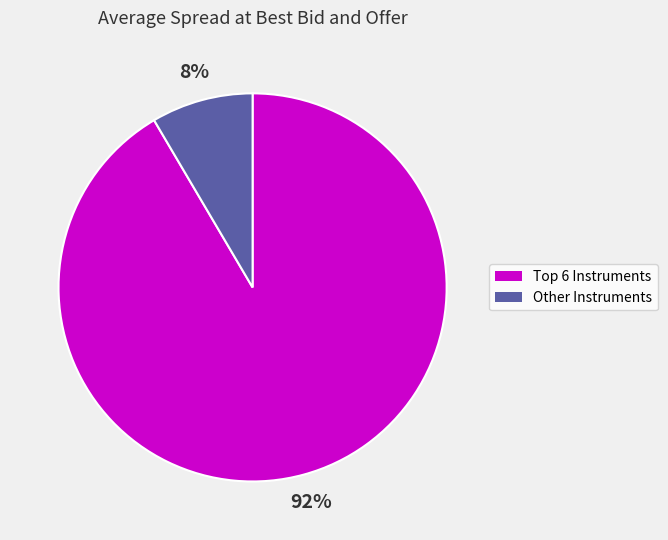

To the nearest percent, what is the average slice percentage?

50%